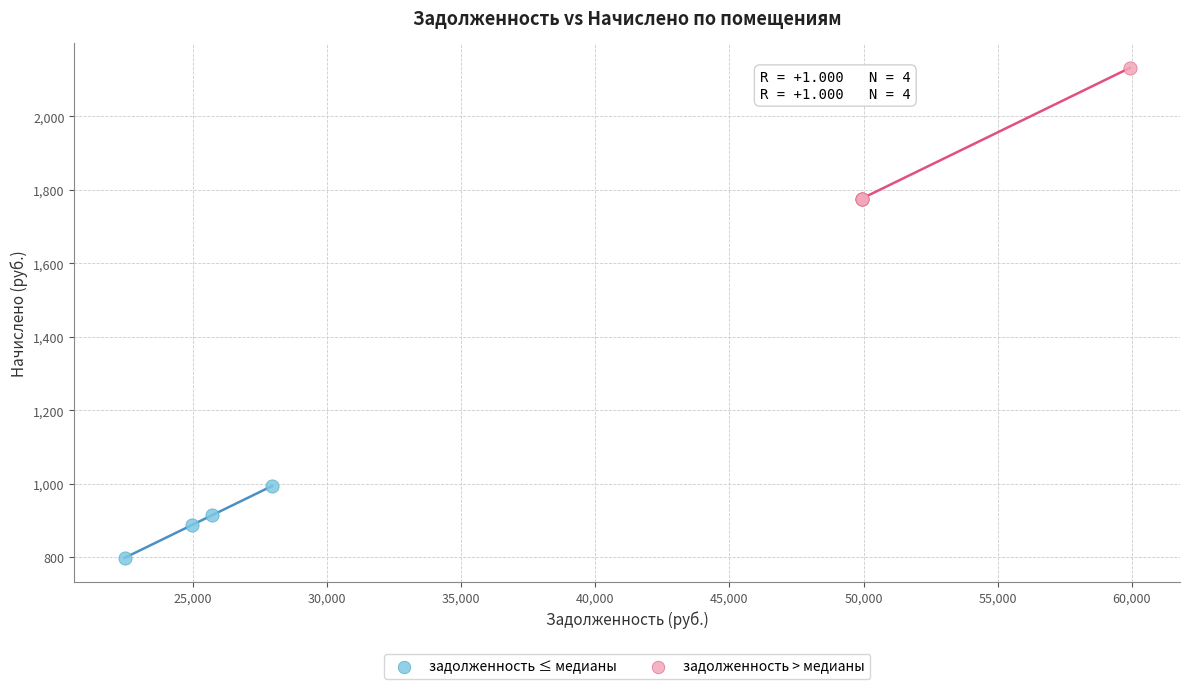

Which series has the largest Y range (max minus min)?

задолженность > медианы